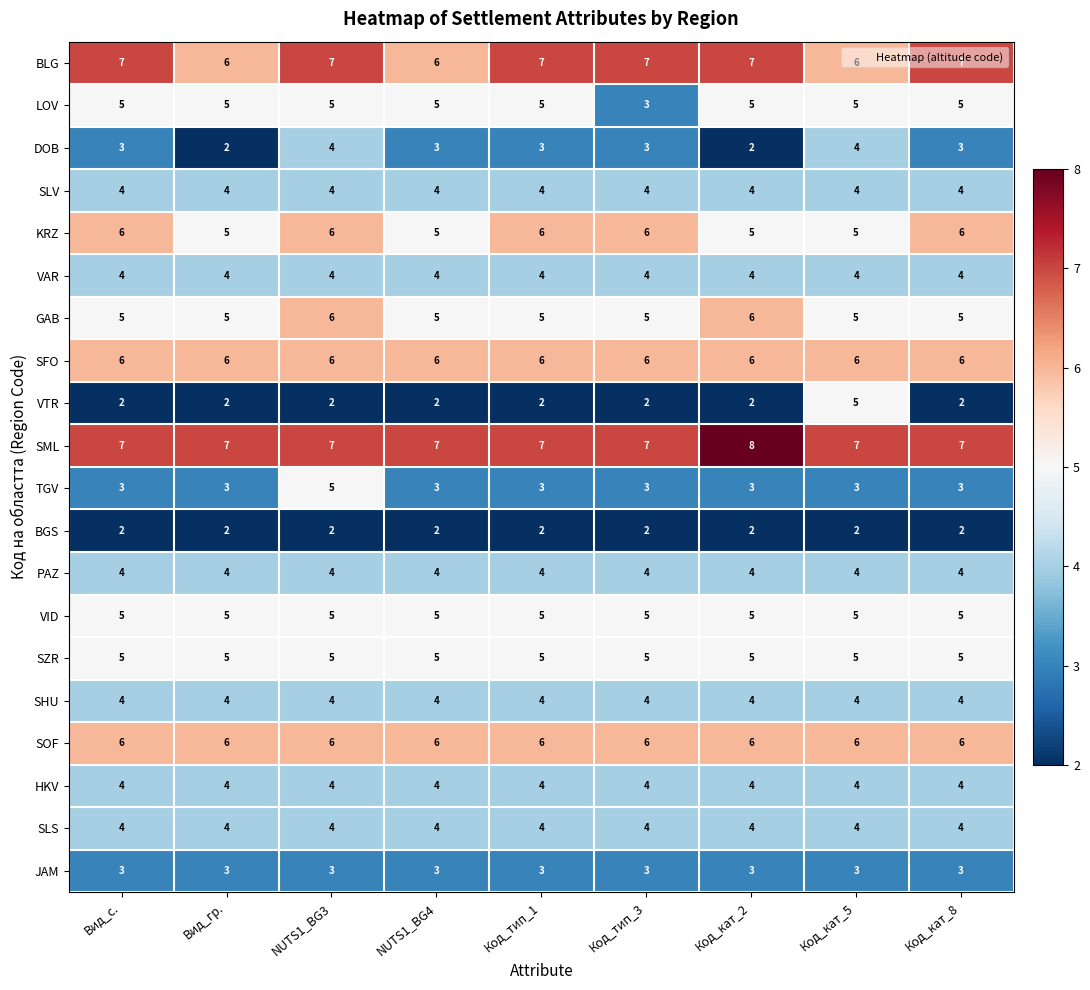

Which label corresponds to the largest value in the chart?

Код_кат_2